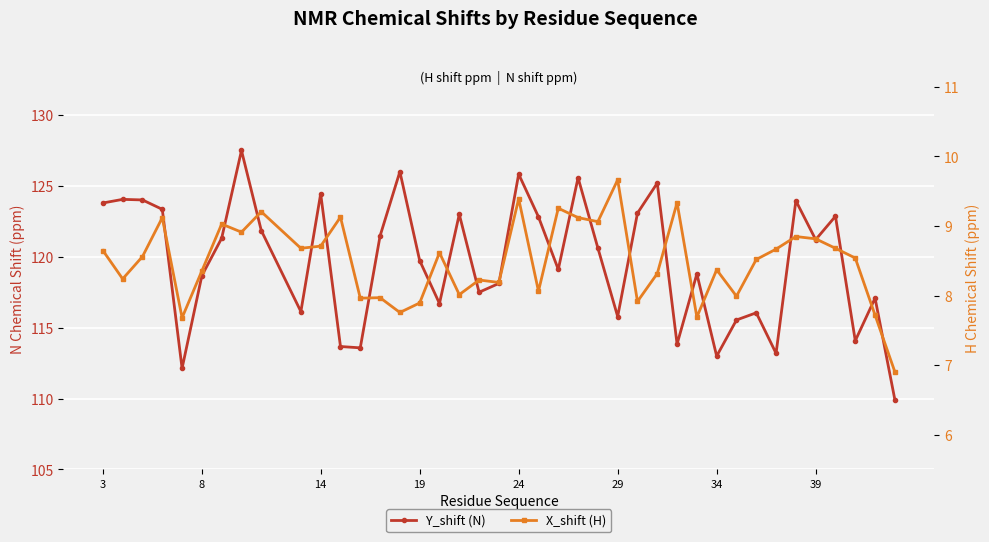

Reading left to right, list all the values displayed in this chart.

Y_shift (N): 123.8	124.1	124.0	123.4	112.1	118.7	121.3	127.5	121.9	116.1	124.5	113.7	113.6	121.5	126.0	119.7	116.7	123.0	117.5	118.1	125.8	122.8	119.1	125.6	120.6	115.8	123.1	125.2	113.8	118.8	113.0	115.5	116.1	113.2	124.0	121.2	122.9	114.1	117.1	109.9
X_shift (H): 8.6	8.2	8.6	9.1	7.7	8.4	9.0	8.9	9.2	8.7	8.7	9.1	8.0	8.0	7.8	7.9	8.6	8.0	8.2	8.2	9.4	8.1	9.3	9.1	9.1	9.7	7.9	8.3	9.3	7.7	8.4	8.0	8.5	8.7	8.8	8.8	8.7	8.5	7.7	6.9